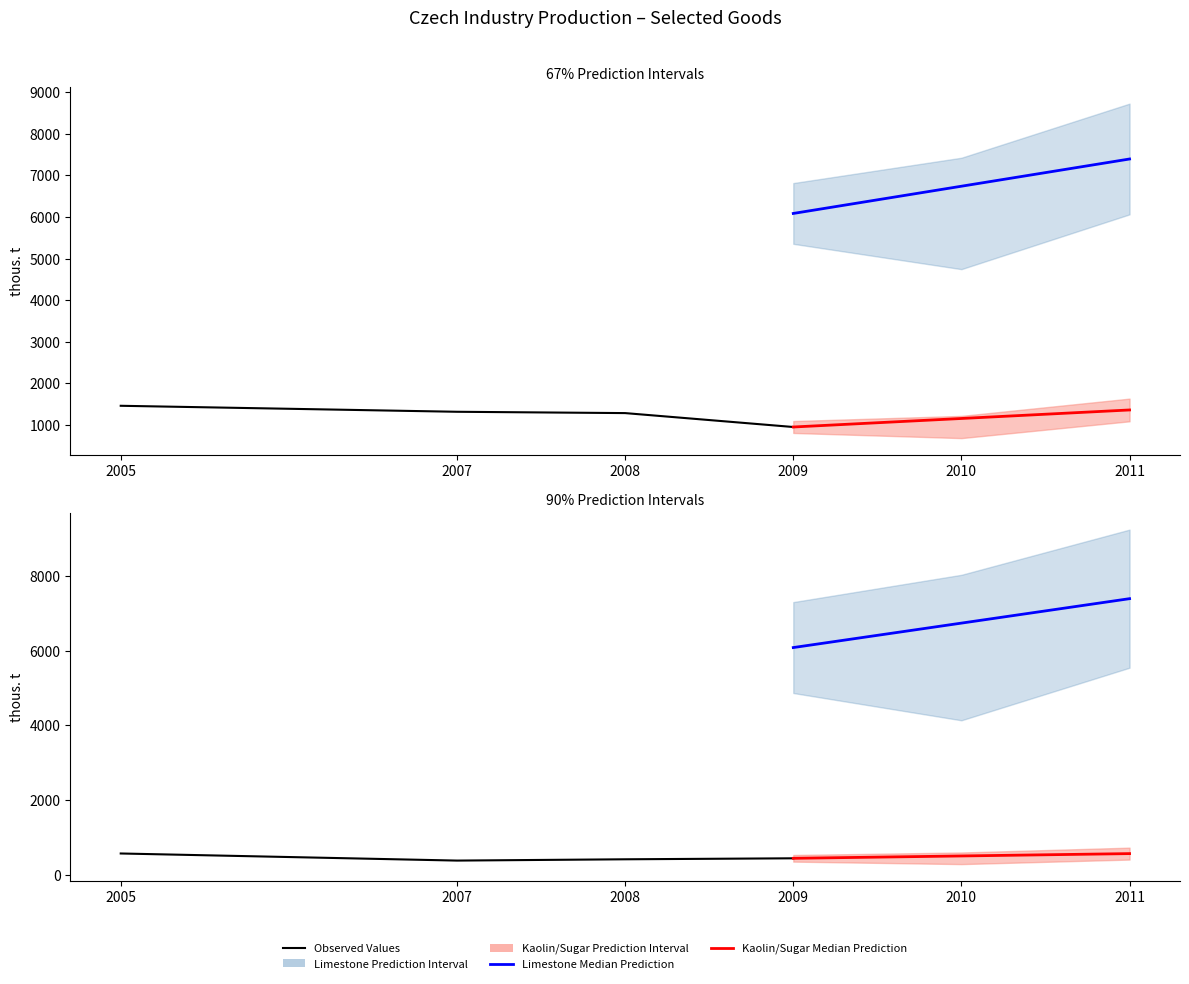

What is the sum of the Limestone (thous. t) values at 2009 and 2005?

13106.0